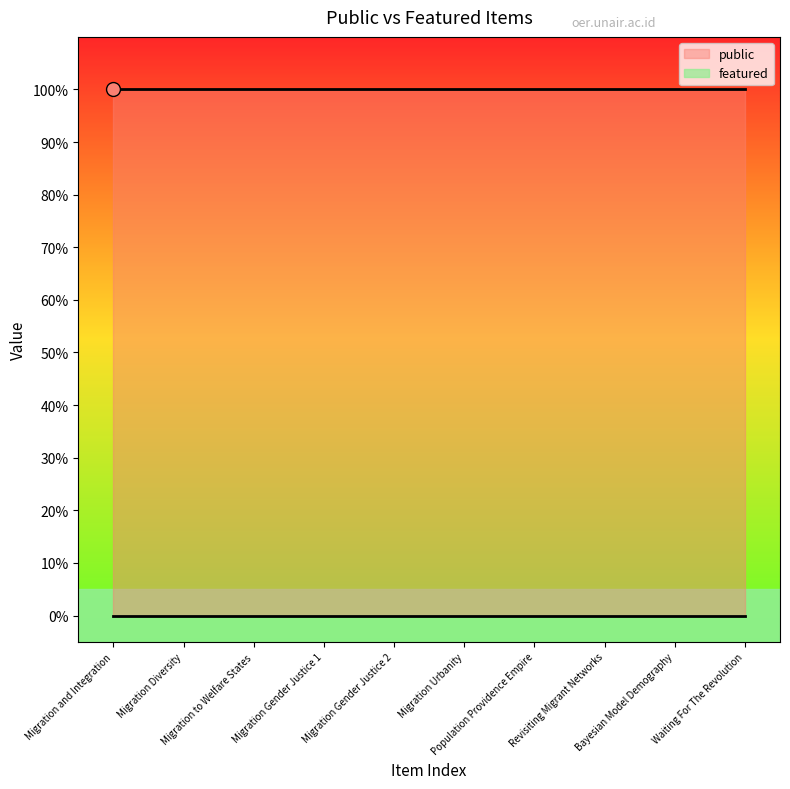

What are all the series names shown in the legend?

public, featured